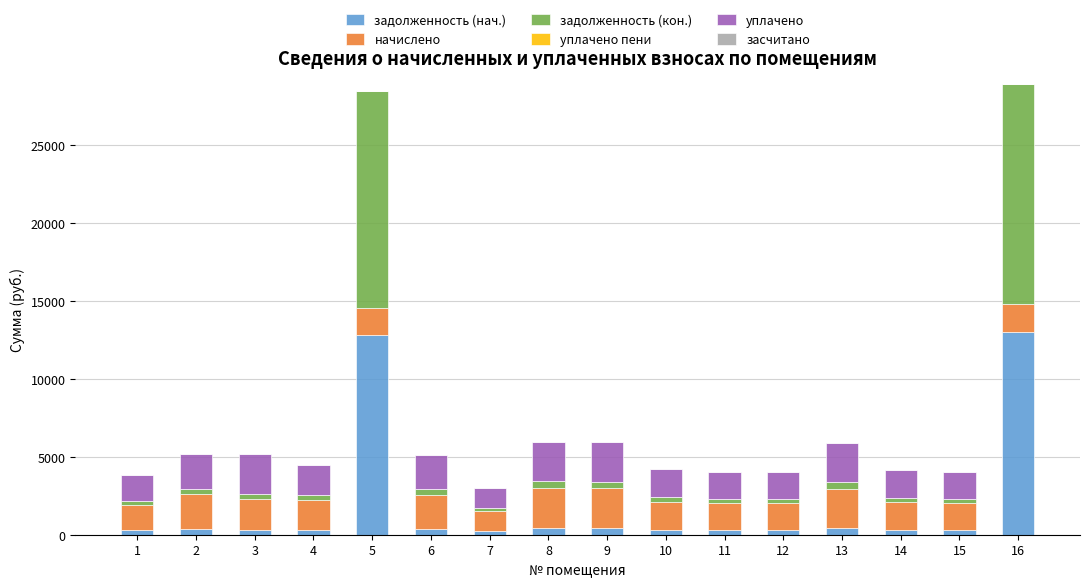

How many data points does each series have?

16